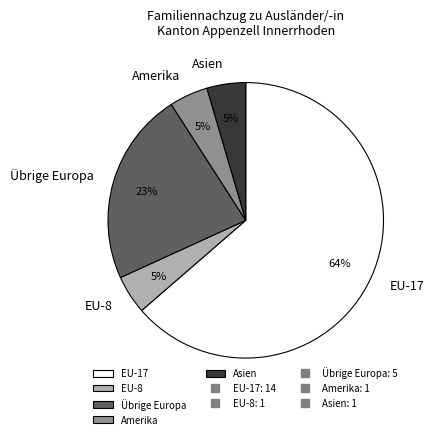

Is the sum of Amerika and Asien greater than half?

No